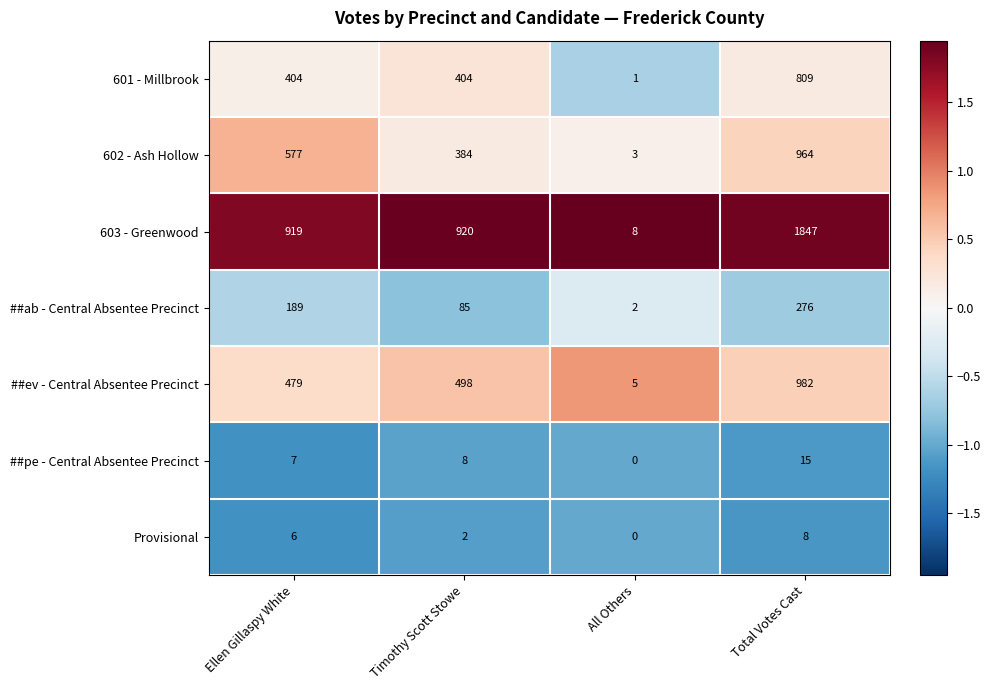

Which category has the lowest value in the ##ev - Central Absentee Precinct series?

All Others